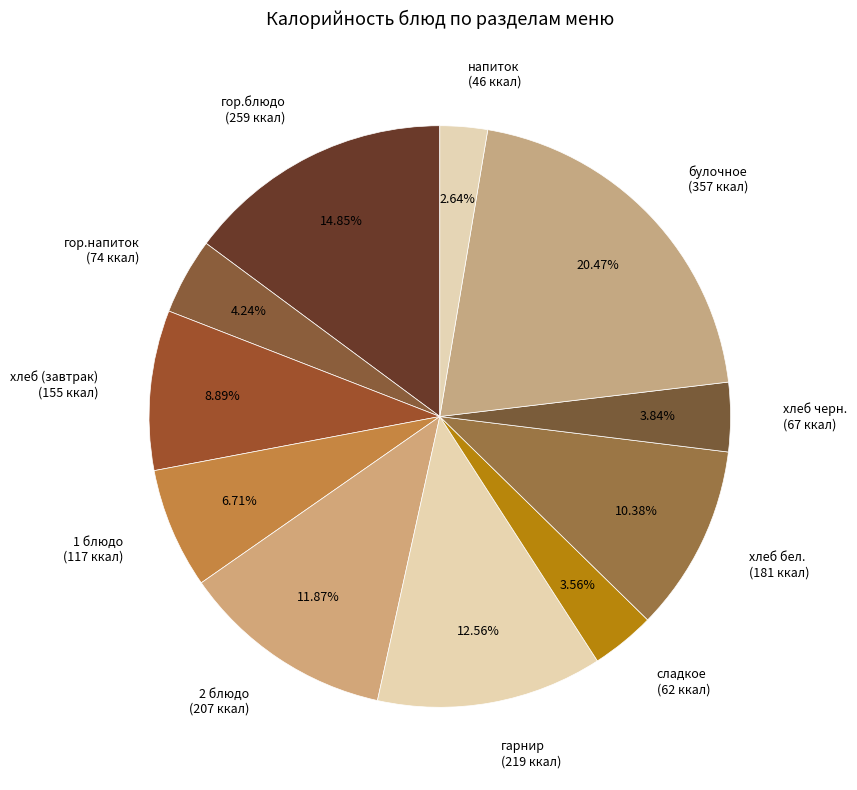

What percentage is the хлеб (завтрак) slice, to the nearest percent?

9%